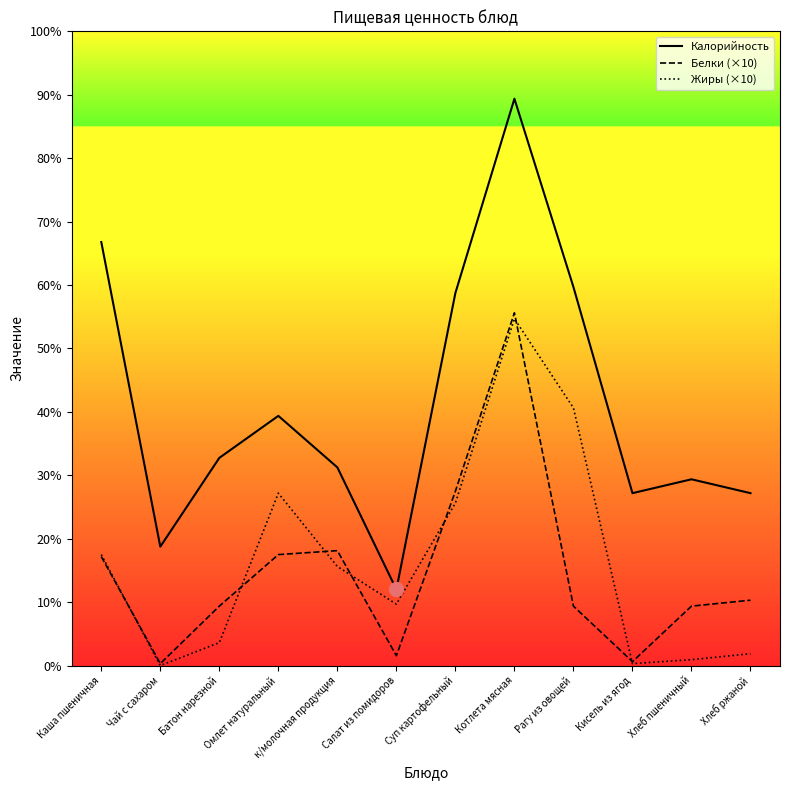

Reading left to right, extract all data points from this chart.

Калорийность: Каша пшеничная=213.7	Чай с сахаром=60.0	Батон нарезной=104.8	Омлет натуральный=126.0	к/молочная продукция=100.0	Салат из помидоров=38.4	Суп картофельный=188.0	Котлета мясная=286.0	Рагу из овощей=191.0	Кисель из ягод=87.0	Хлеб пшеничный=94.0	Хлеб ржаной=87.0
Белки (×10): Каша пшеничная=55.0	Чай с сахаром=1.0	Батон нарезной=30.0	Омлет натуральный=56.0	к/молочная продукция=58.0	Салат из помидоров=5.0	Суп картофельный=88.0	Котлета мясная=178.0	Рагу из овощей=30.0	Кисель из ягод=2.0	Хлеб пшеничный=30.0	Хлеб ржаной=33.0
Жиры (×10): Каша пшеничная=56.0	Чай с сахаром=0.0	Батон нарезной=11.6	Омлет натуральный=87.0	к/молочная продукция=50.0	Салат из помидоров=31.0	Суп картофельный=82.0	Котлета мясная=175.0	Рагу из овощей=130.0	Кисель из ягод=1.0	Хлеб пшеничный=3.0	Хлеб ржаной=6.0